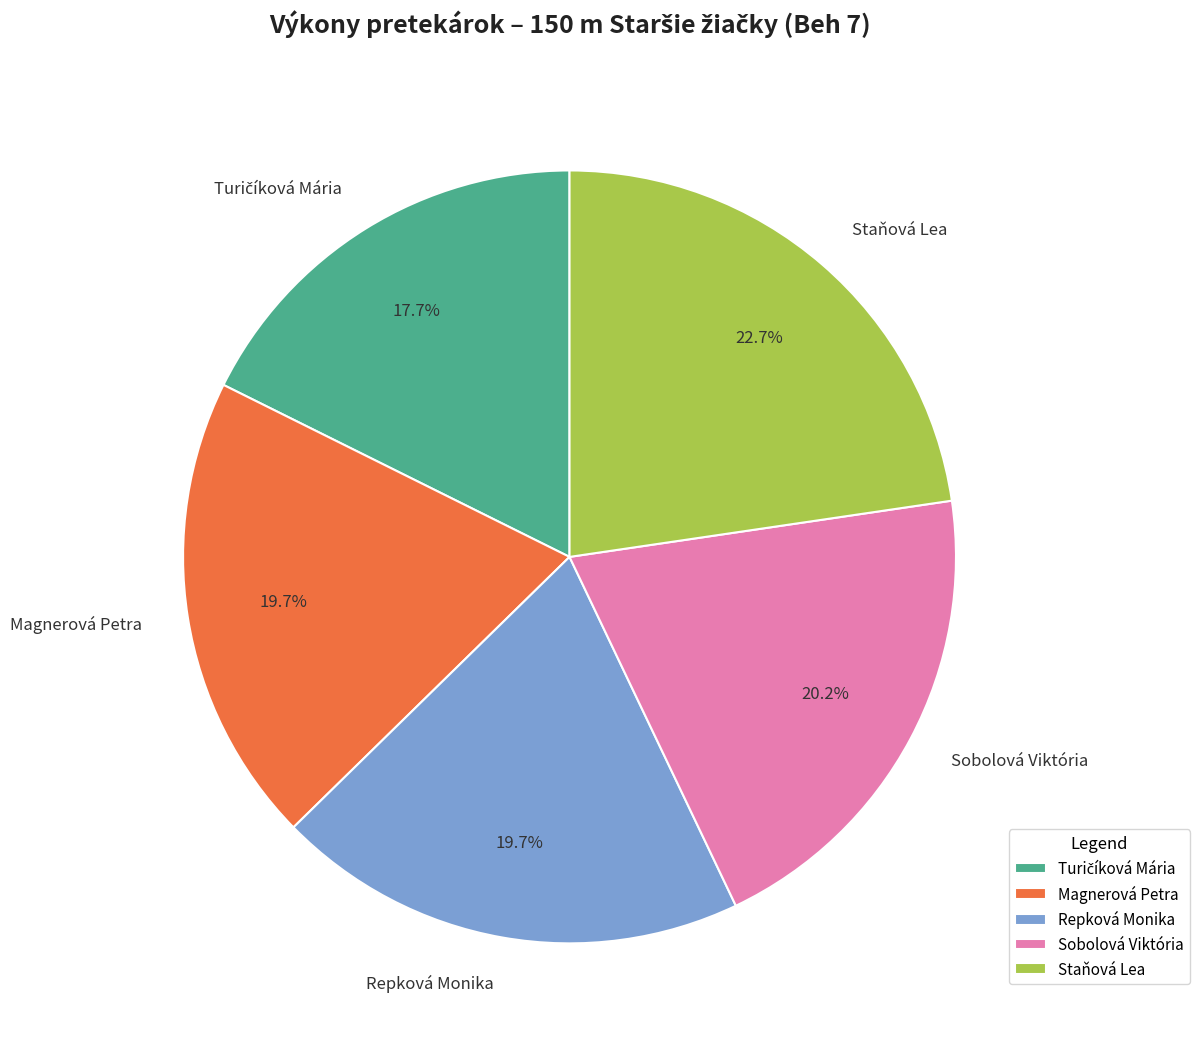

Approximately how many times larger is the value at Repková Monika compared to Magnerová Petra?

1.0